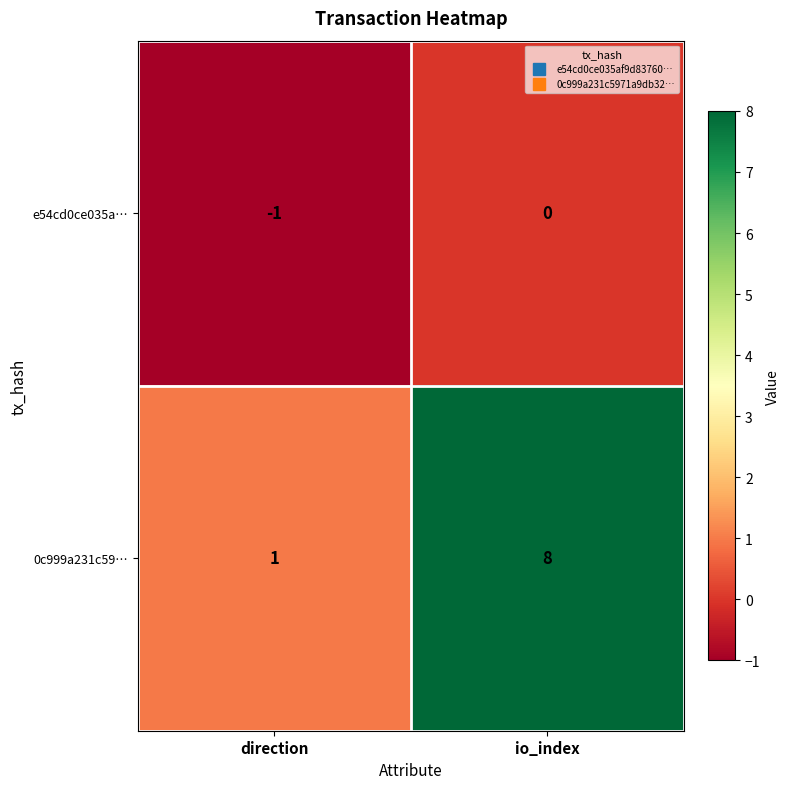

How many values in the e54cd0ce035a… series are below 0?

1